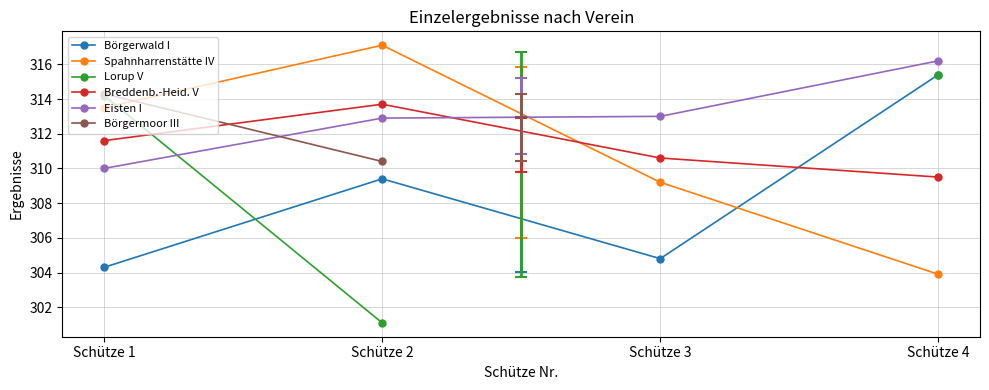

The value of Börgerwald I at Schütze 4 is 315.4. True or false?

True